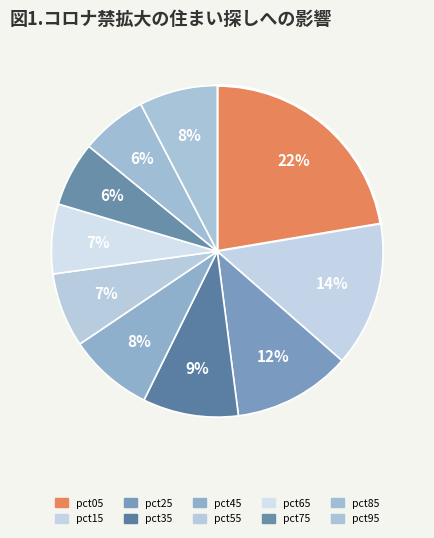

To the nearest percent, what is the difference between the largest and smallest slice percentages?

16%